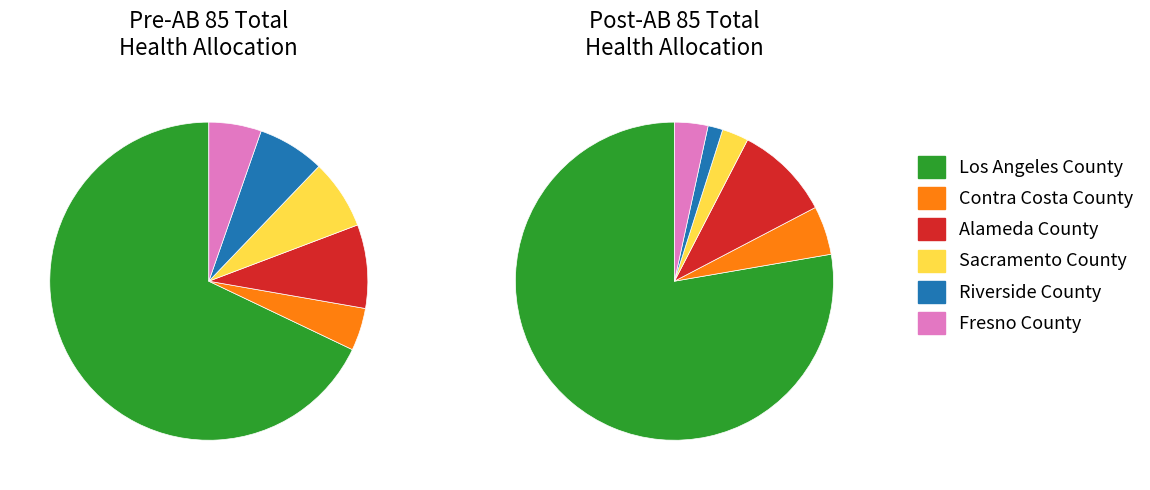

True or false: 5 accounts for 3% of the total.

True